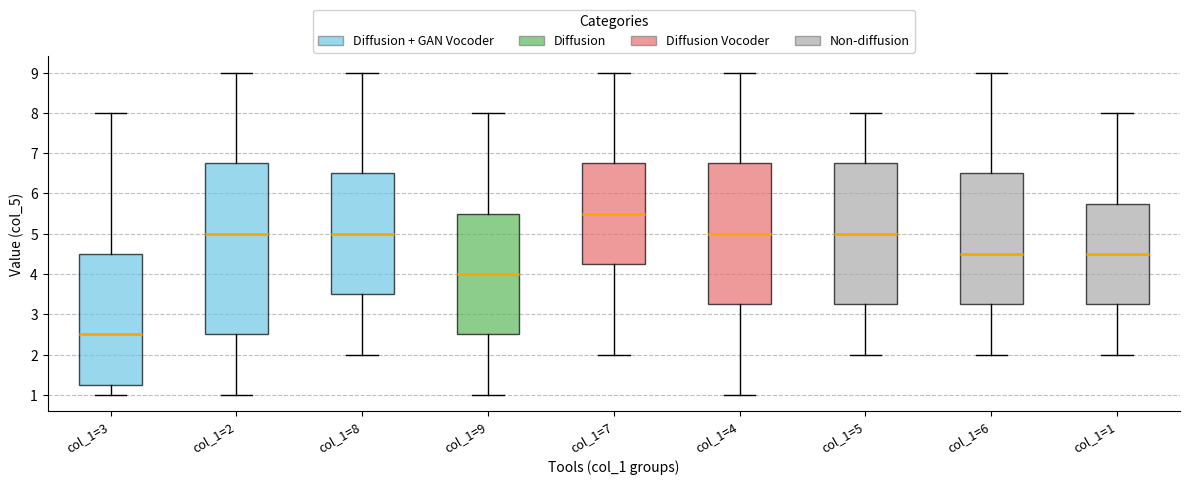

Reading left to right, transcribe this box plot: for each box, give where its median line is, the range the box spans, and where its two whiskers end, as read against the y-axis. The values are not printed on the chart, so give them approximately, as read against the axis.

col_1=3: median 2.5, box 1.3 to 4.5, whiskers 1.0 to 8.0
col_1=2: median 5.0, box 2.5 to 6.8, whiskers 1.0 to 9.0
col_1=8: median 5.0, box 3.5 to 6.5, whiskers 2.0 to 9.0
col_1=9: median 4.0, box 2.5 to 5.5, whiskers 1.0 to 8.0
col_1=7: median 5.5, box 4.3 to 6.8, whiskers 2.0 to 9.0
col_1=4: median 5.0, box 3.3 to 6.8, whiskers 1.0 to 9.0
col_1=5: median 5.0, box 3.3 to 6.8, whiskers 2.0 to 8.0
col_1=6: median 4.5, box 3.3 to 6.5, whiskers 2.0 to 9.0
col_1=1: median 4.5, box 3.3 to 5.8, whiskers 2.0 to 8.0